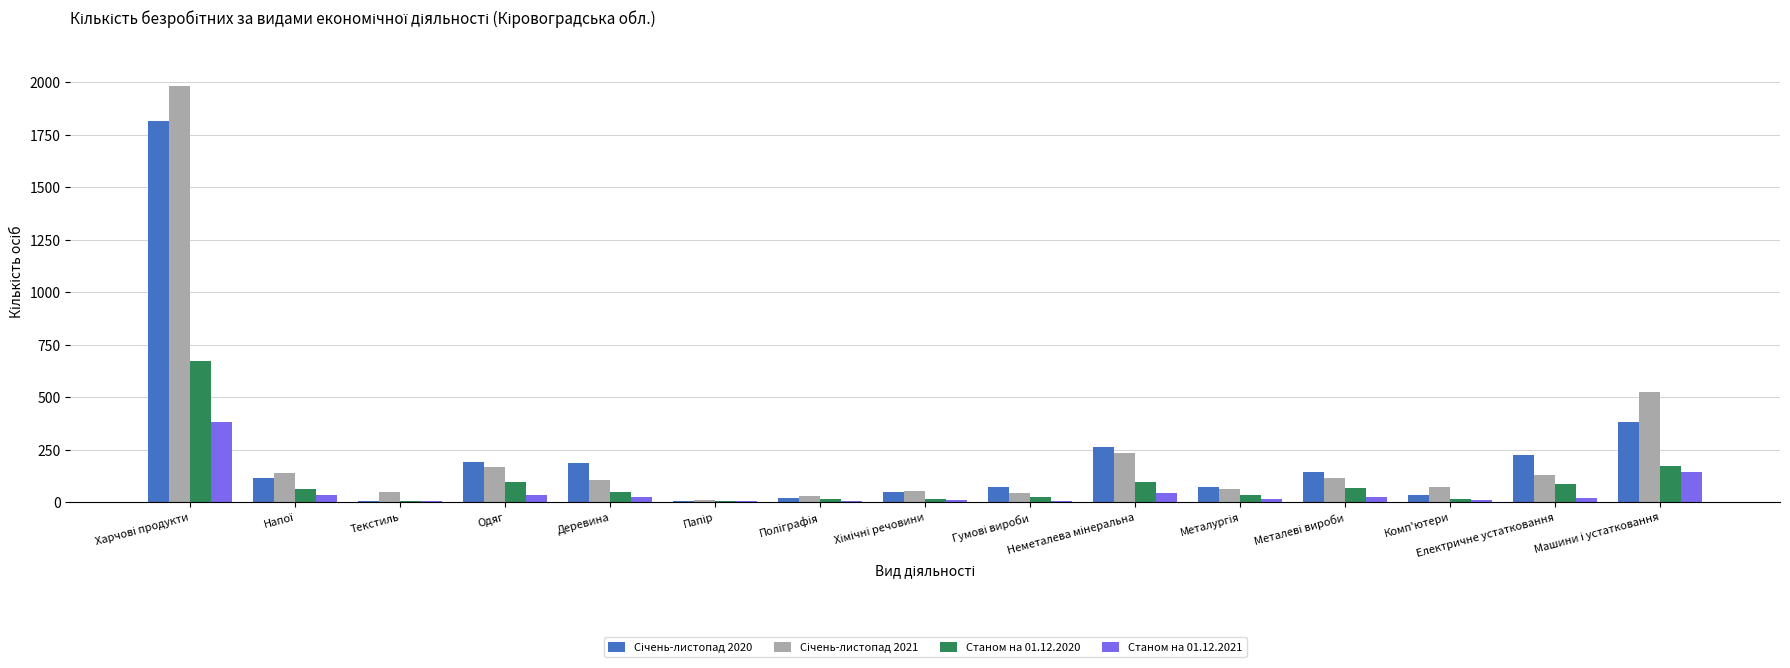

At how many categories does at least one series exceed 1595?

1